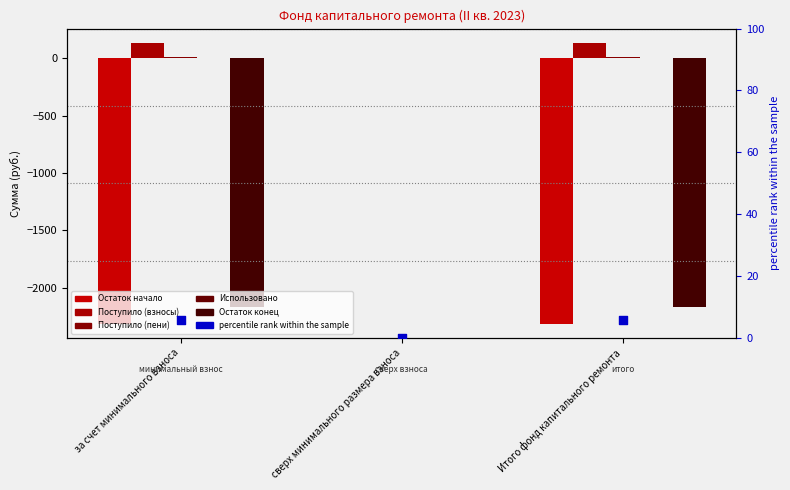

Which series has the largest Y range (max minus min)?

Остаток начало